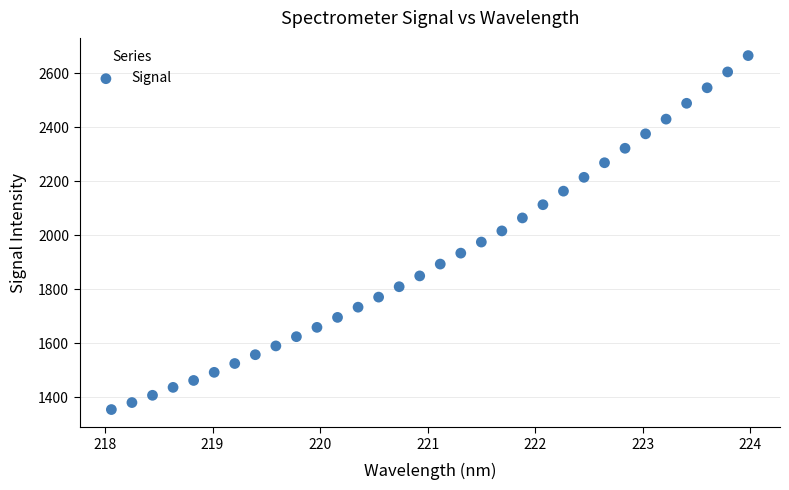

What is the range of X values (max minus min)?

5.9